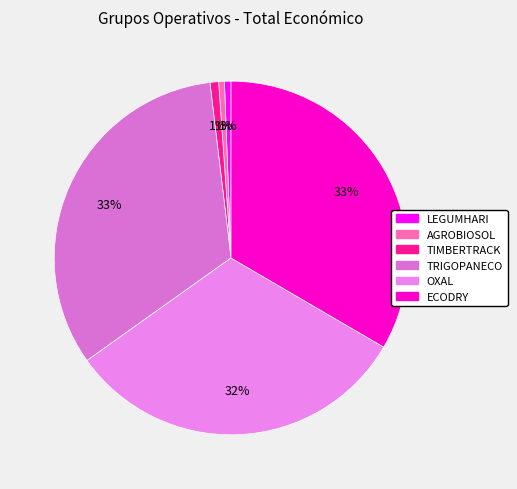

Does AGROBIOSOL represent more than half of the total?

No